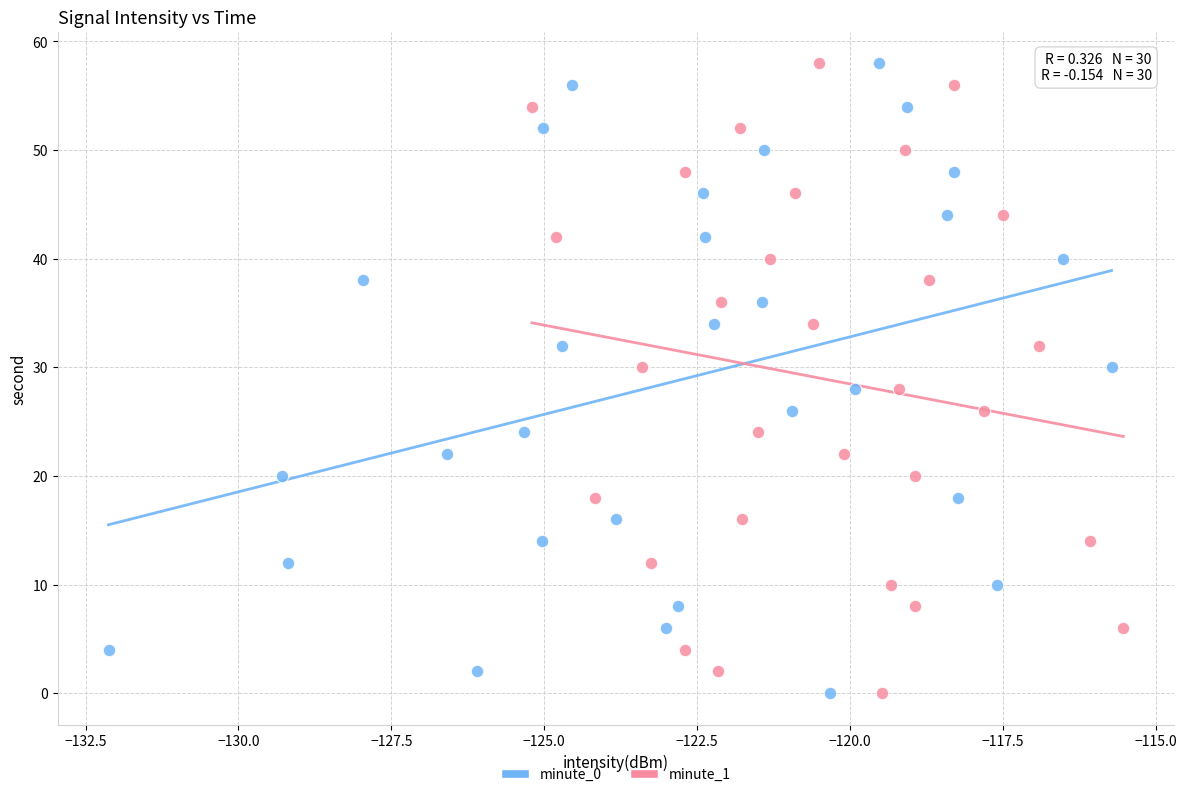

What are all the series names shown in the legend?

minute_0, minute_1